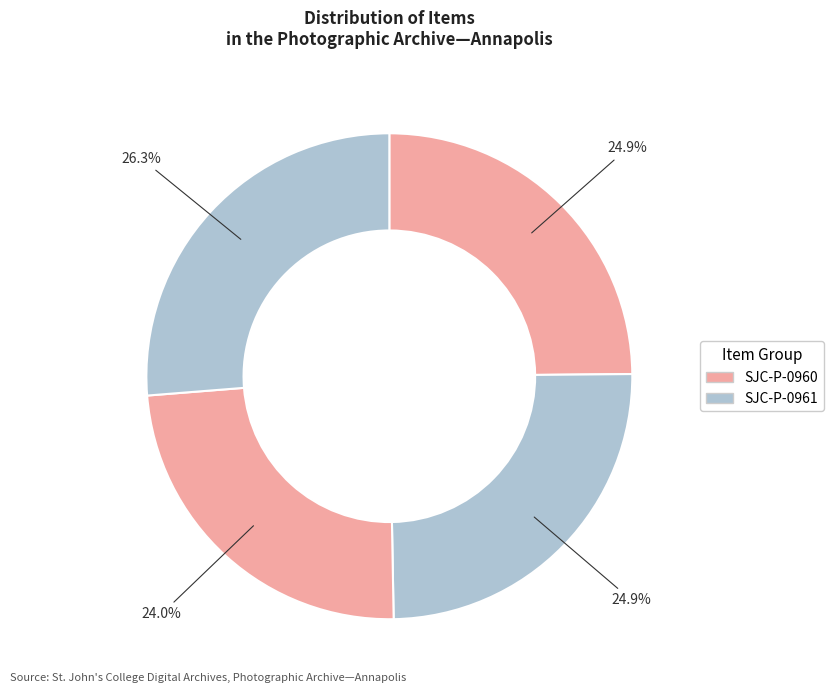

How many segments does this pie chart have?

4